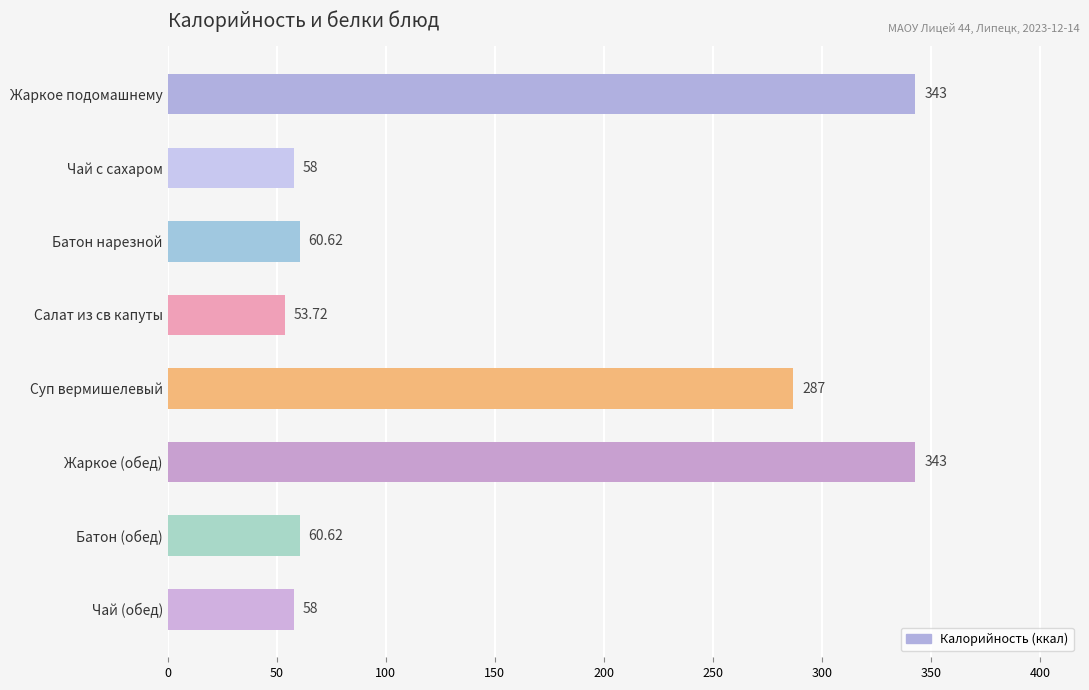

What is the ratio of the value at Суп вермишелевый to the value at Чай (обед)?

4.9